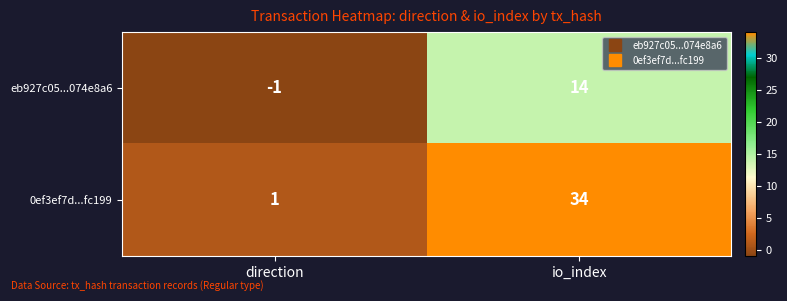

Rank the series by their average value, from lowest to highest.

eb927c05...074e8a6, 0ef3ef7d...fc199